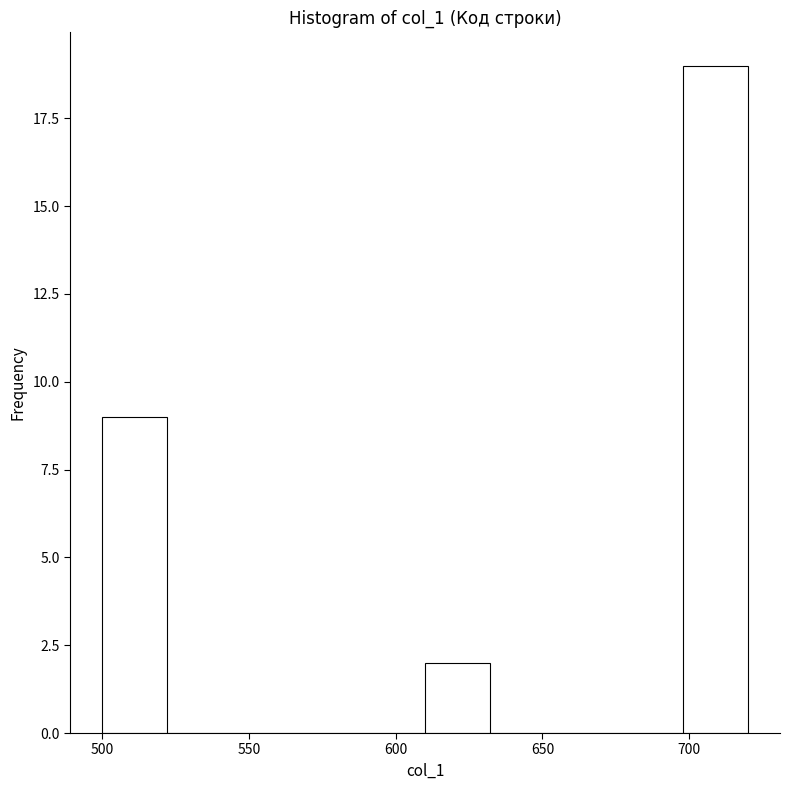

Reading left to right, list every bar in this chart as the range it spans on the x-axis followed by its height. Neither the bar edges nor the heights are printed on the chart, so give them approximately, as read against the axes.

500 to 522: 9
522 to 544: 0
544 to 566: 0
566 to 588: 0
588 to 610: 0
610 to 632: 2
632 to 654: 0
654 to 676: 0
676 to 698: 0
698 to 720: 19